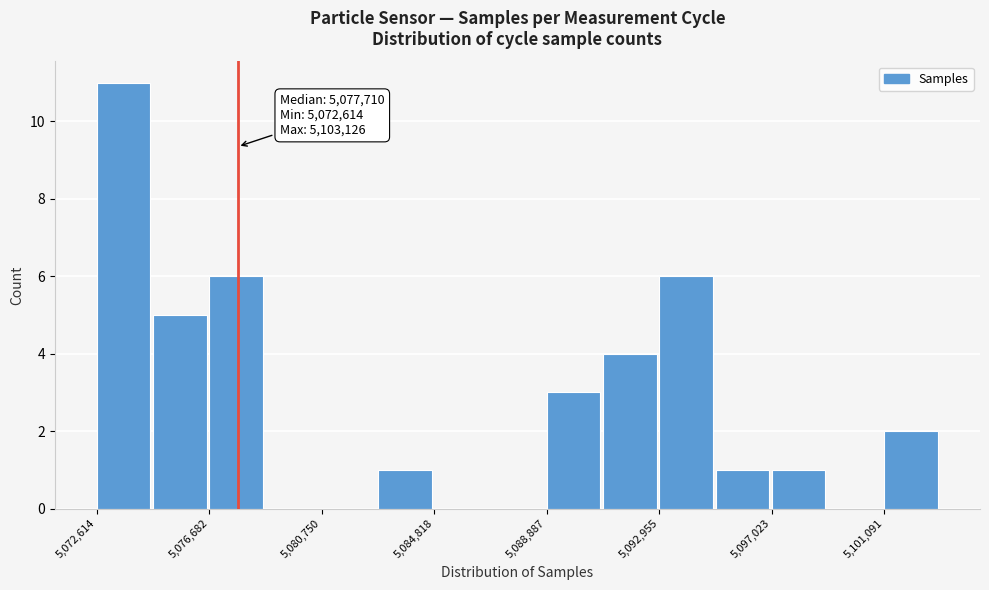

Over which range of the x-axis is the bar tallest?

5072500 to 5074500